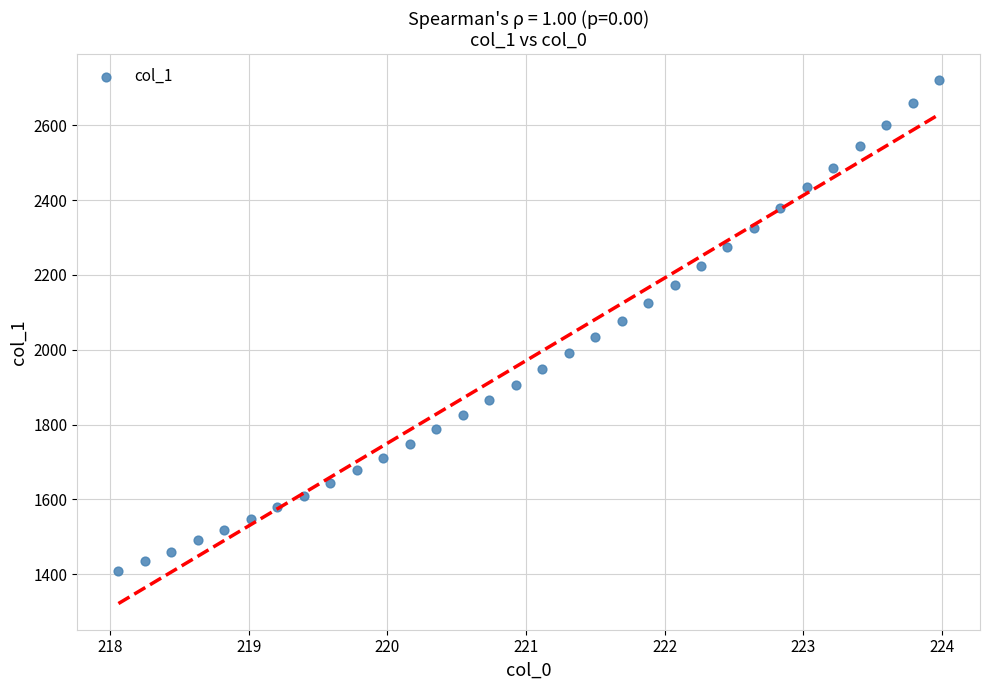

What is the range of Y values (max minus min)?

1312.8